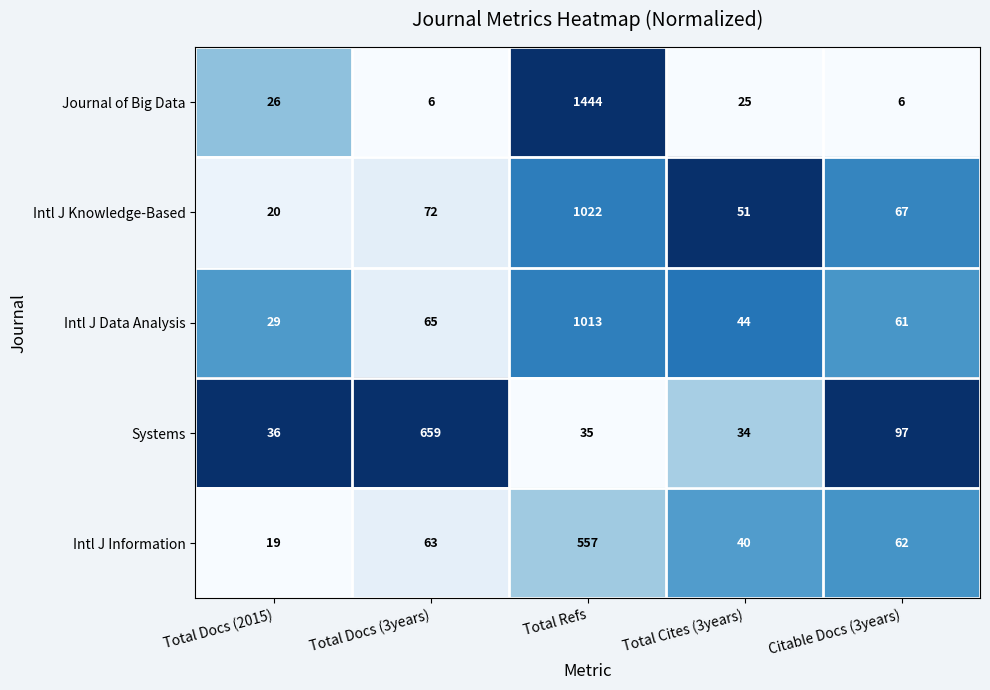

The Intl J Knowledge-Based series shows 1022 at Total Refs. True or false?

True